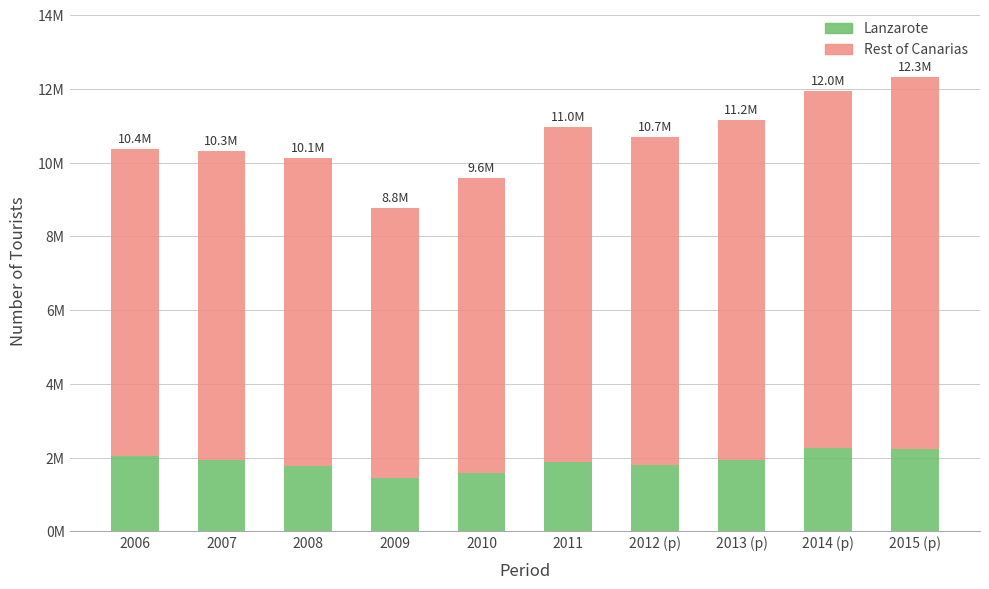

What are all the series names shown in the legend?

Lanzarote, Rest of Canarias